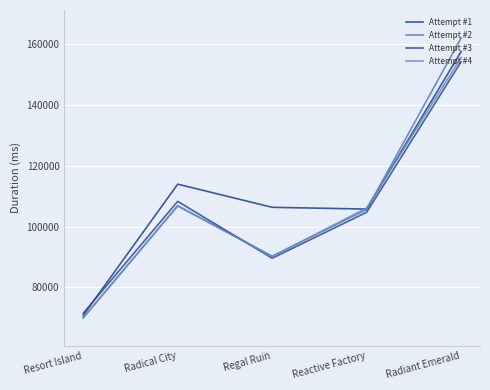

True or false: Attempt #3 has a value of 104711 at Reactive Factory.

True